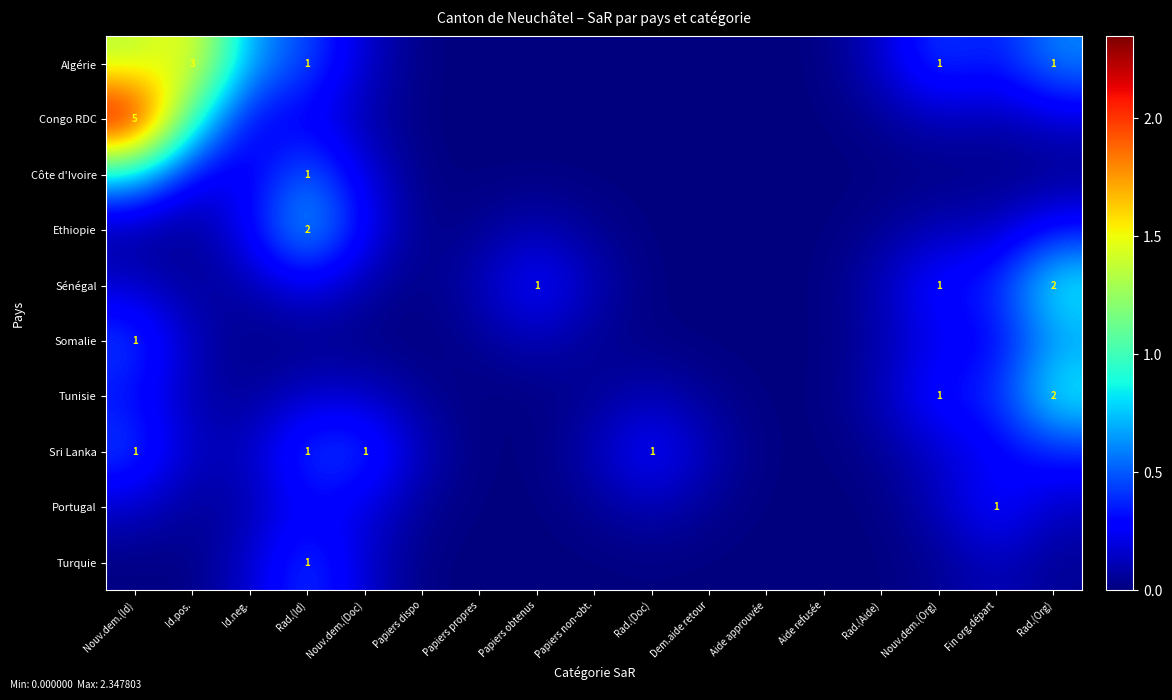

What is the average value of the Sri Lanka series?

0.2